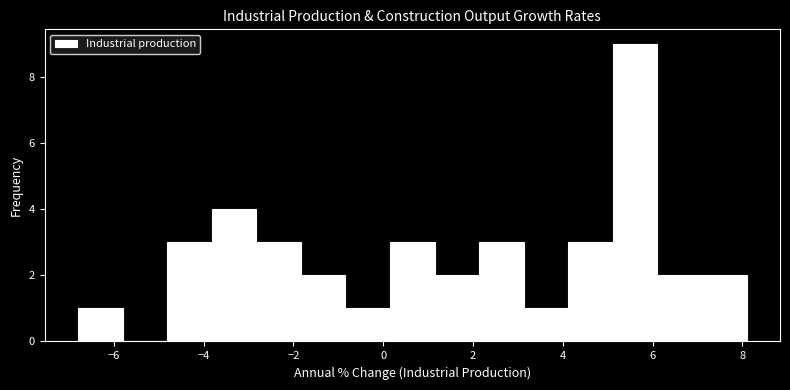

What is the height of the bar covering 4.2 to 5.2 on the x-axis? Neither the bar edges nor the heights are printed on the chart, so give them approximately, as read against the axes.

3